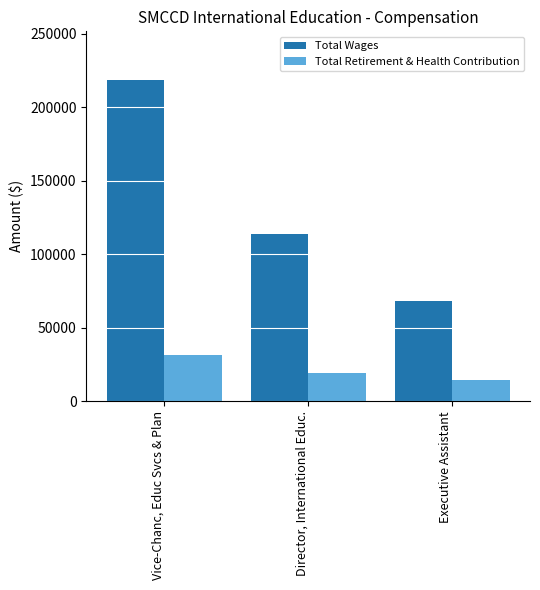

At which label does Total Wages first exceed 113782?

Vice-Chanc, Educ Svcs & Plan